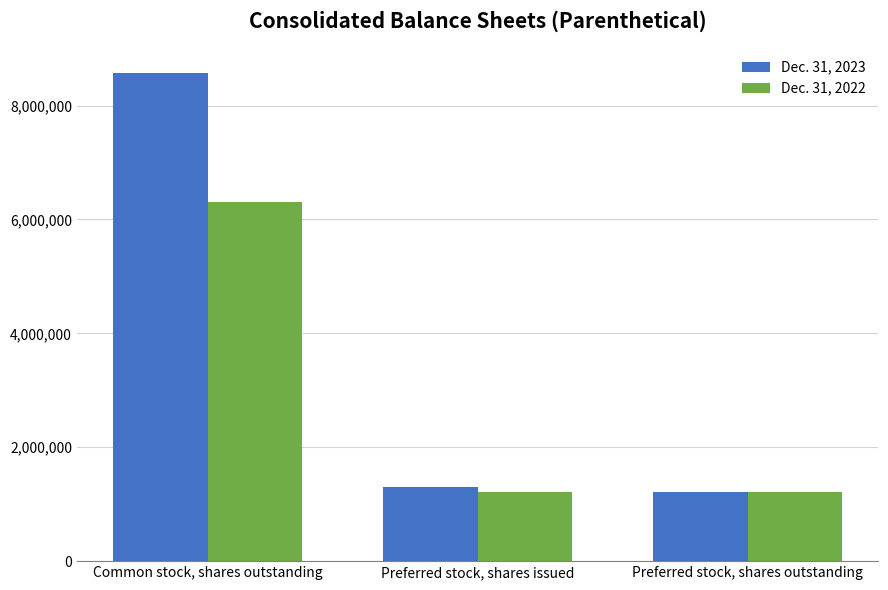

How many Dec. 31, 2022 values are between 1205759 and 6300703?

3